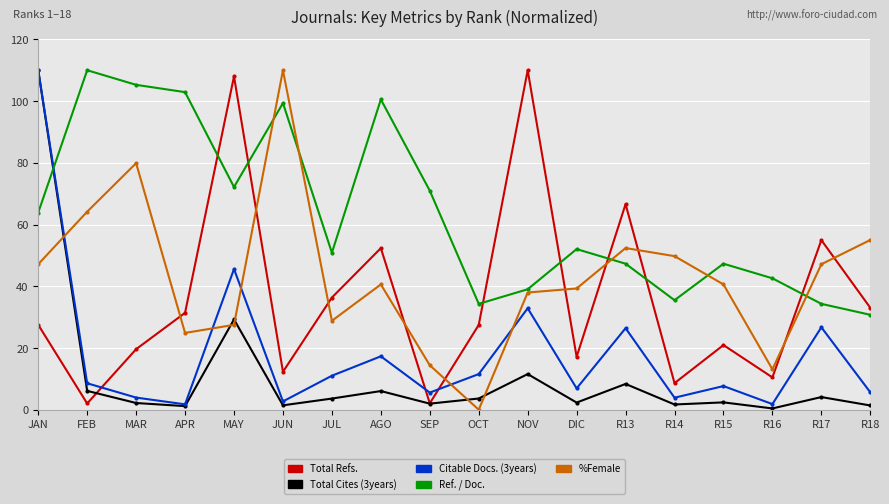

What is the greatest value displayed?

110.0